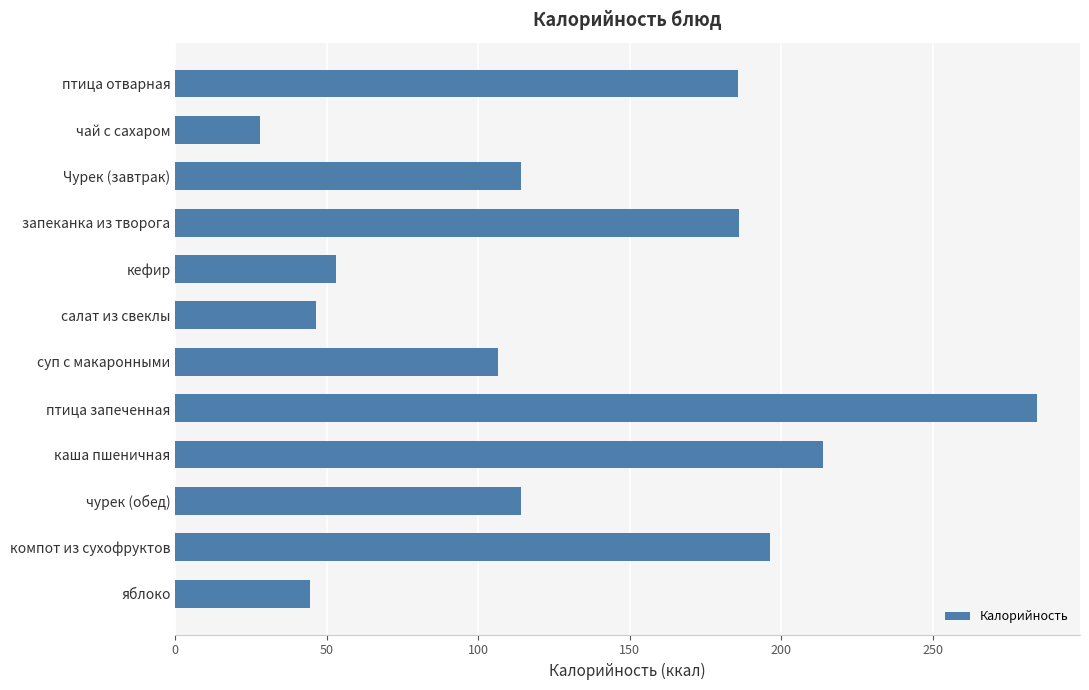

What is the change in value from птица отварная to Чурек (завтрак)?

-71.5